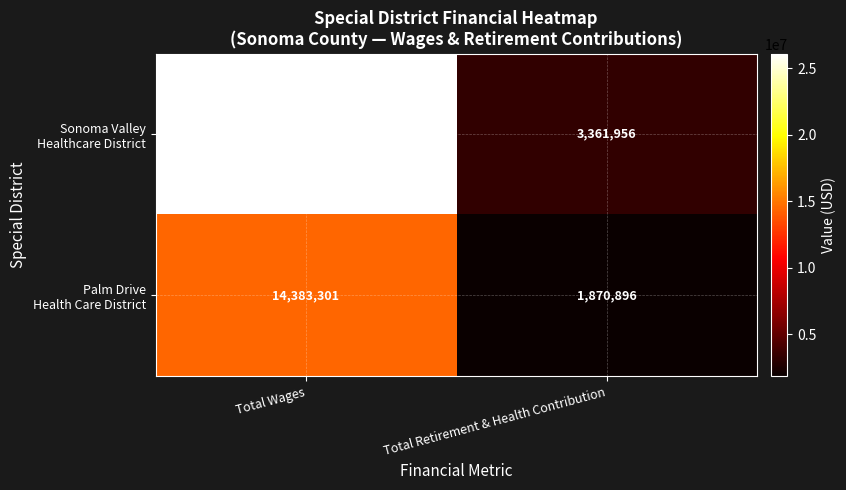

At which category is the sum across all series the highest?

Total Wages